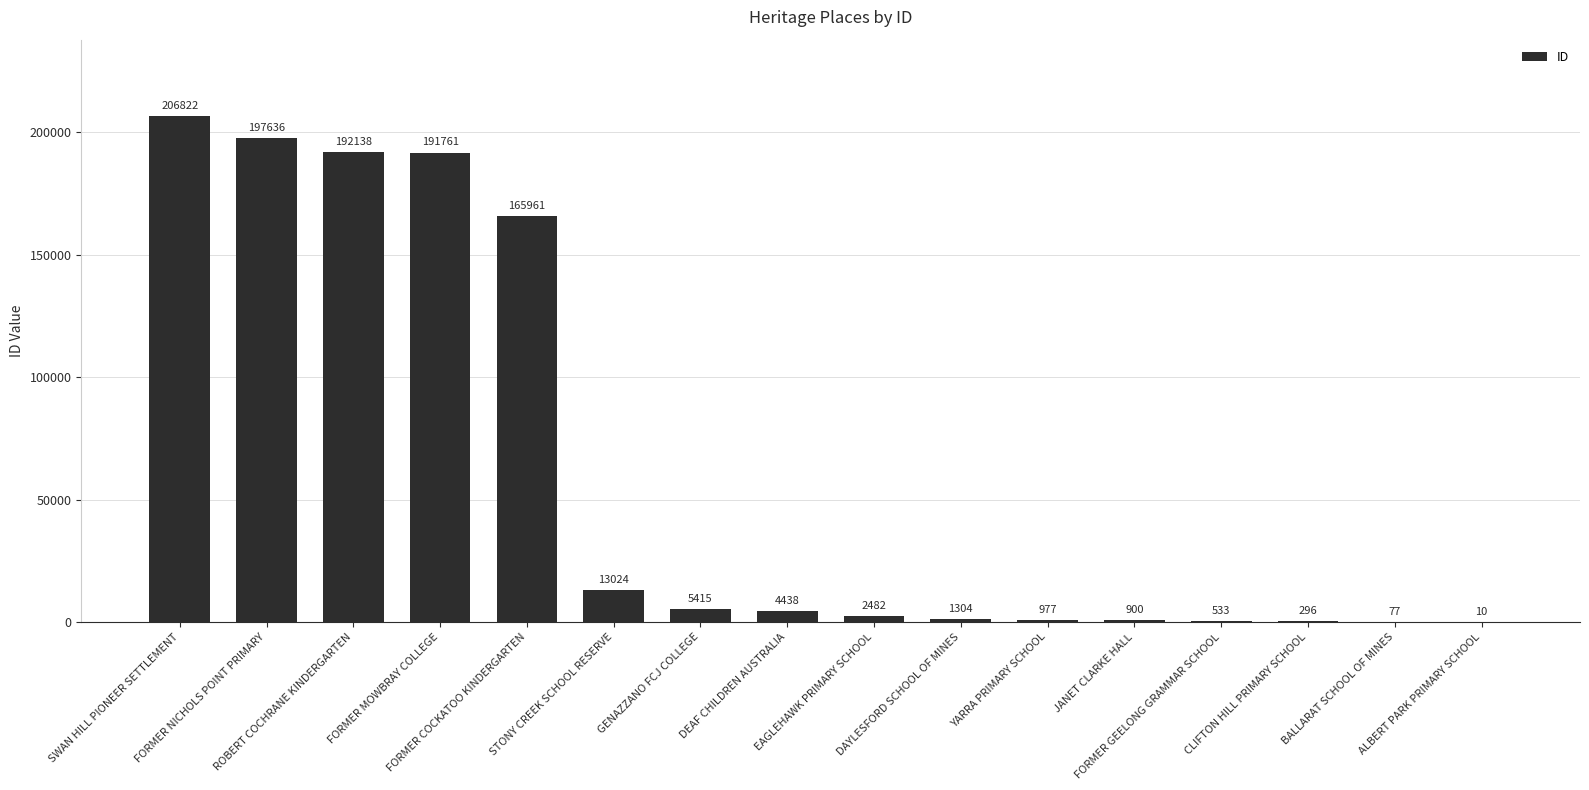

True or false: the data shows 977 at YARRA PRIMARY SCHOOL.

True